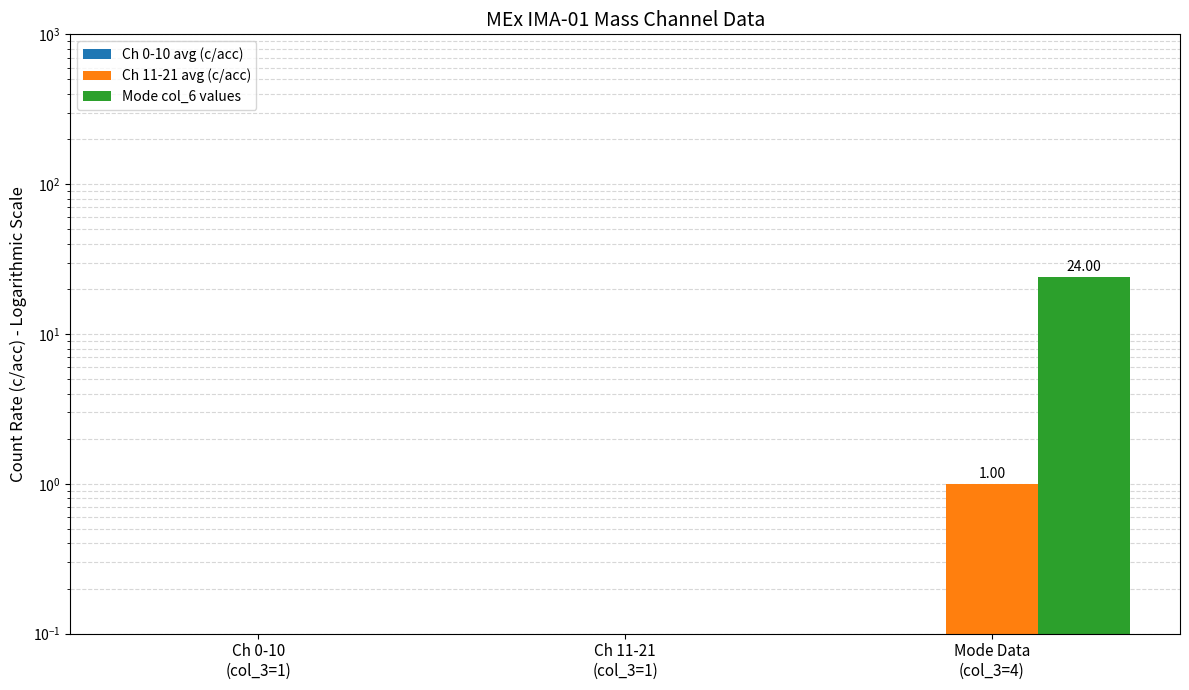

Reading right to left, extract all data points from this chart.

Ch 0-10 avg (c/acc): Mode Data
(col_3=4)=0	Ch 11-21
(col_3=1)=0	Ch 0-10
(col_3=1)=0
Ch 11-21 avg (c/acc): Mode Data
(col_3=4)=1	Ch 11-21
(col_3=1)=0	Ch 0-10
(col_3=1)=0
Mode col_6 values: Mode Data
(col_3=4)=24	Ch 11-21
(col_3=1)=0	Ch 0-10
(col_3=1)=0